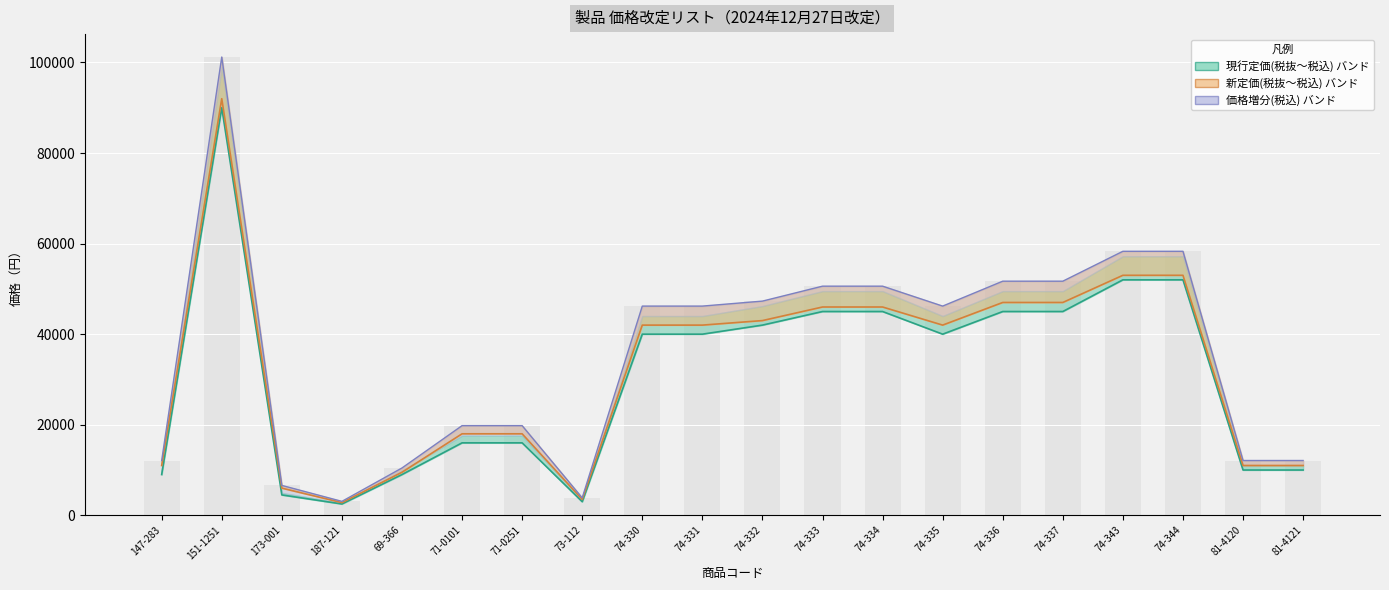

Reading left to right, list all the values displayed in this chart.

現行定価(税抜): 9000	90000	4500	2500	9000	16000	16000	3000	40000	40000	42000	45000	45000	40000	45000	45000	52000	52000	10000	10000
新定価(税抜): 11000	92000	6000	2800	9500	18000	18000	3500	42000	42000	43000	46000	46000	42000	47000	47000	53000	53000	11000	11000
新定価(税込): 12100	101200	6600	3080	10450	19800	19800	3850	46200	46200	47300	50600	50600	46200	51700	51700	58300	58300	12100	12100